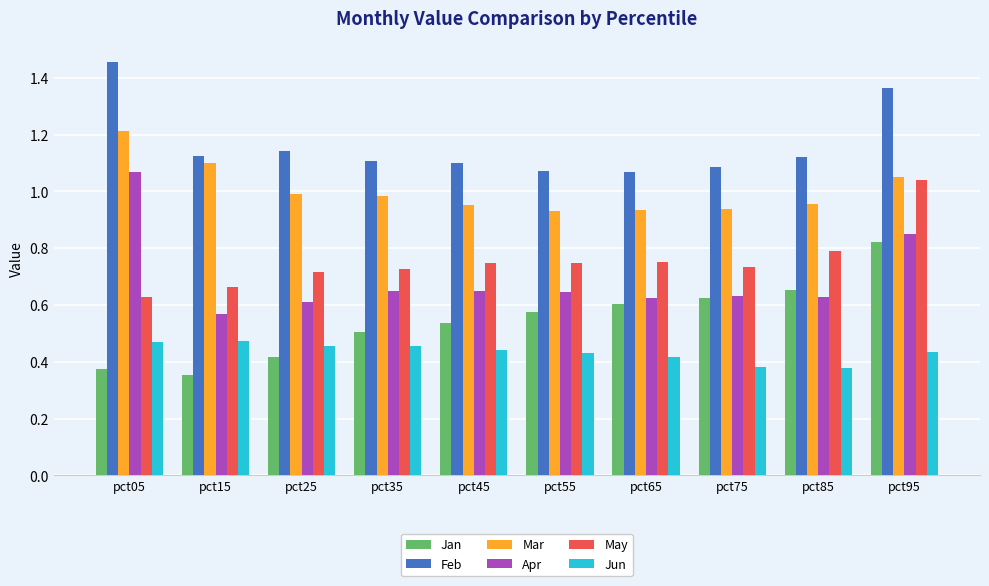

What is the maximum value for Mar?

1.2